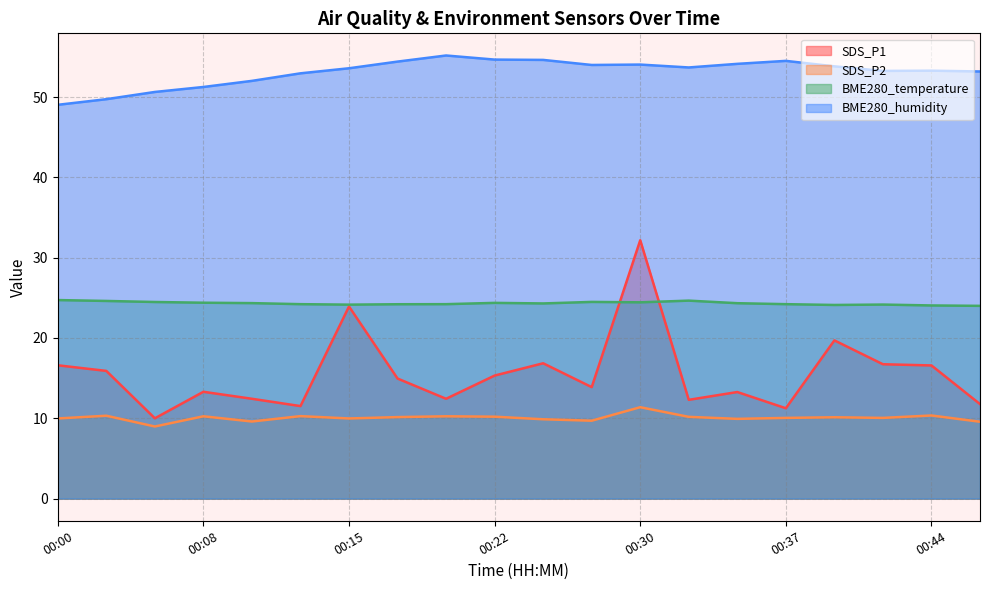

At which category is the sum across all series the highest?

00:30